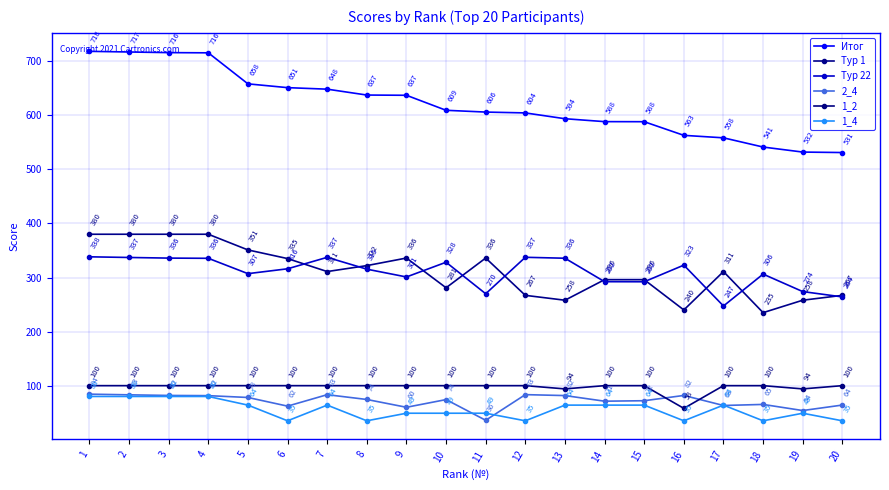

Reading left to right, what are all the values shown in this chart?

Итог: 718.3	717.0	715.9	715.5	658.1	651.1	648.3	637.4	637.0	609.2	606.0	604.4	593.6	588.3	588.1	562.9	558.3	541.3	532.0	531.1
Тур 1: 380.0	380.0	380.0	380.0	351.0	335.0	311.0	322.0	336.0	281.0	336.0	267.0	258.0	296.0	296.0	240.0	311.0	235.0	258.0	267.0
Тур 22: 338.3	337.1	335.9	335.5	307.1	316.1	337.3	315.4	301.0	328.2	269.9	337.4	335.6	292.3	292.1	322.9	247.3	306.3	274.0	264.1
2_4: 84.3	83.0	81.9	81.5	78.1	62.1	83.3	74.4	60.0	74.2	36.0	83.4	81.7	71.3	72.1	81.9	63.3	65.3	54.0	64.1
1_2: 100.0	100.0	100.0	100.0	100.0	100.0	100.0	100.0	100.0	100.0	100.0	100.0	94.0	100.0	100.0	58.0	100.0	100.0	94.0	100.0
1_4: 80.0	80.0	80.0	80.0	64.0	35.0	64.0	35.0	49.0	49.0	49.0	35.0	64.0	64.0	64.0	35.0	64.0	35.0	49.0	35.0